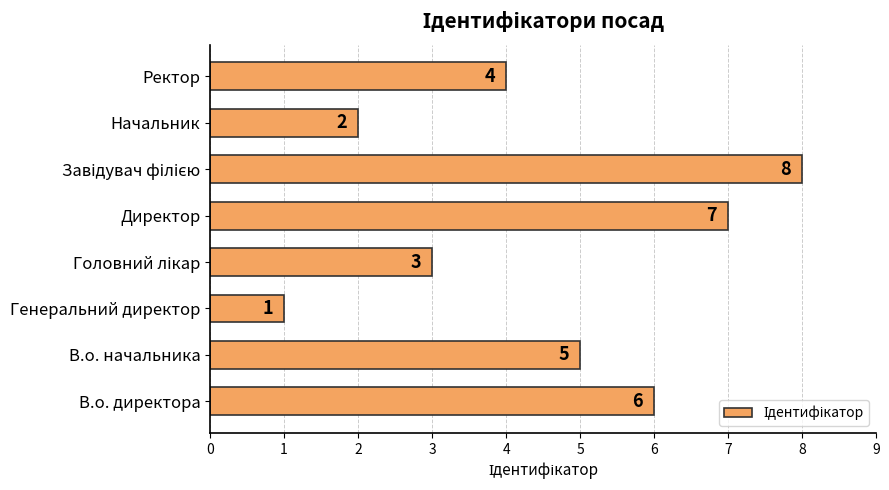

Is it true that the value at Генеральний директор is 1?

True